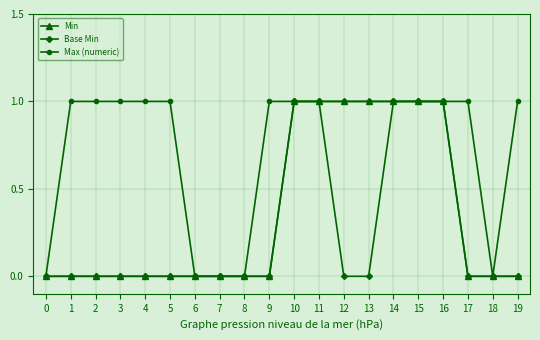

What is the difference between the maximum and minimum values in the Max (numeric) series?

1